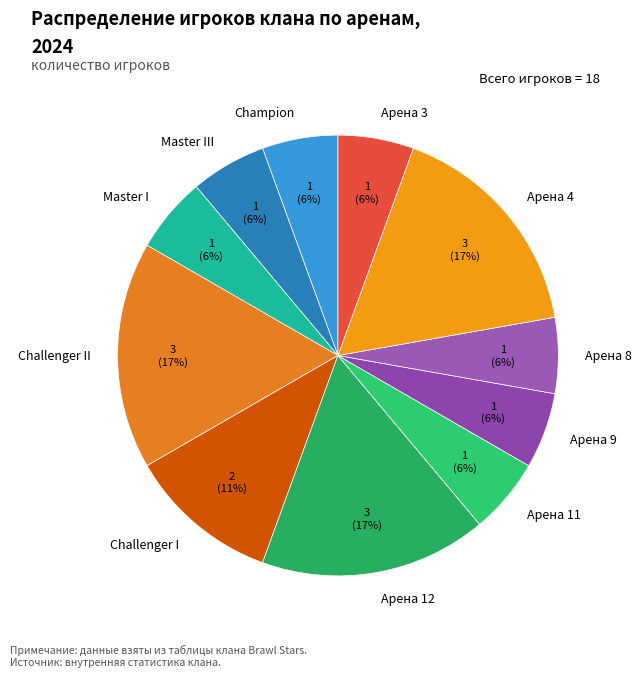

What is the ratio of the value at Арена 4 to the value at Challenger II?

1.0